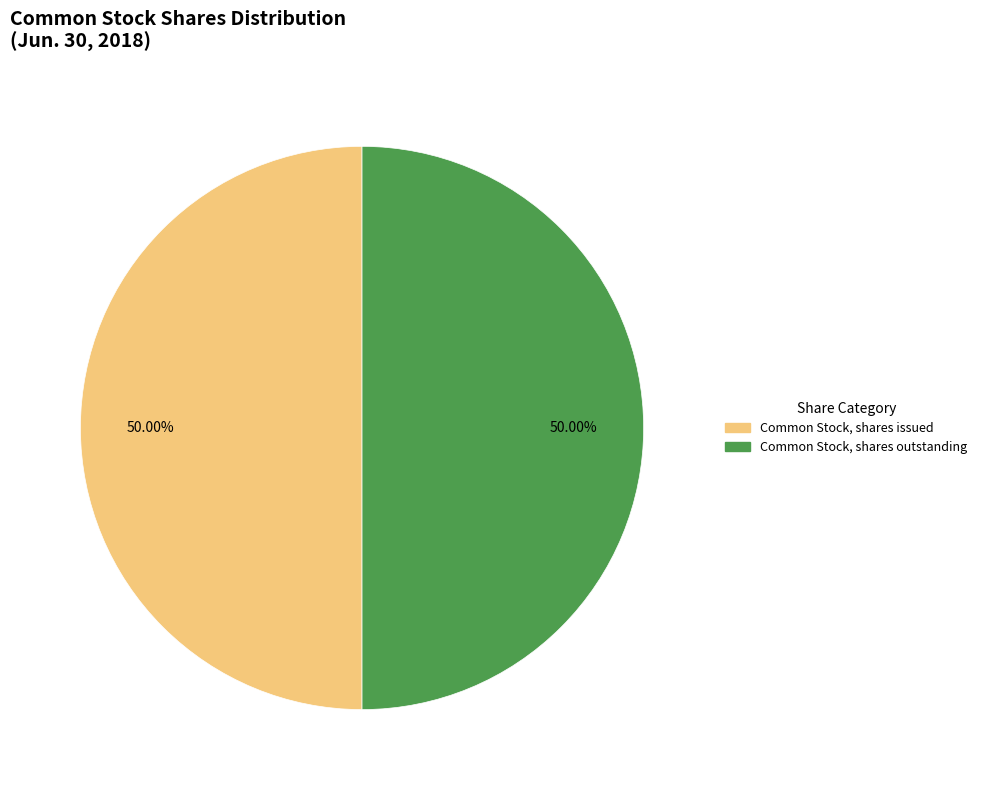

How many slices are in this pie chart?

2